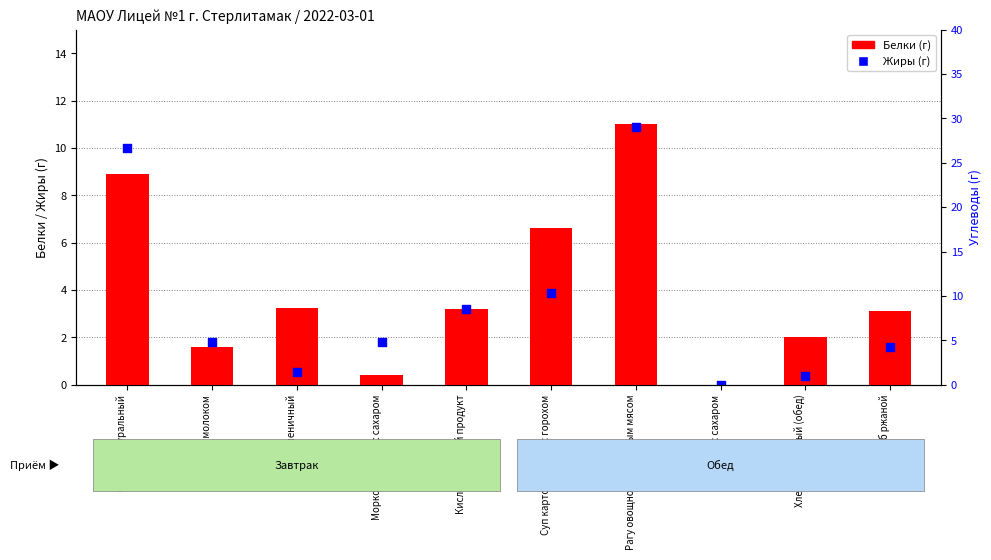

What is the total value across all series at Морковь тертая с сахаром?

2.2